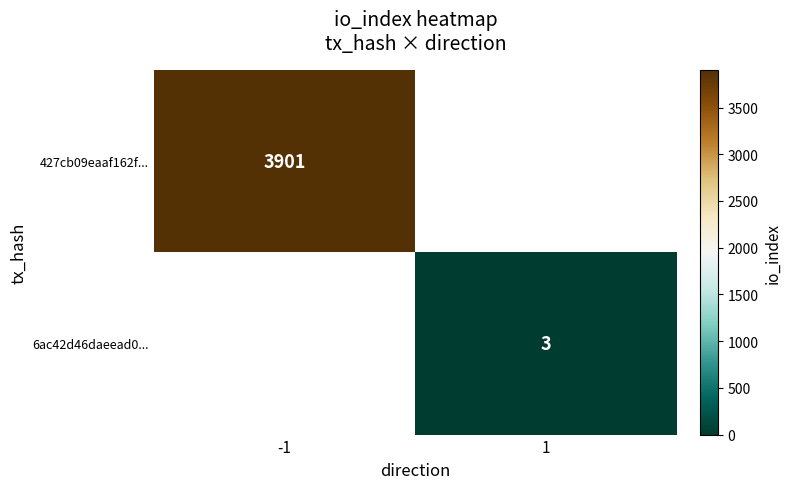

Is it true that 6ac42d46daeead0... equals 5 at 1?

False